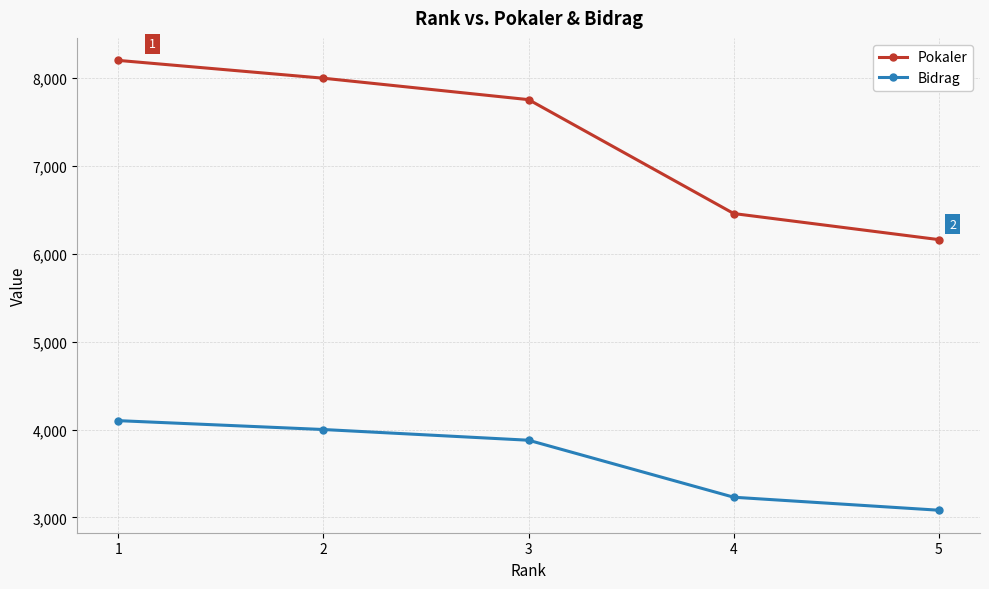

True or false: Bidrag has a value of 6169 at 3.

False